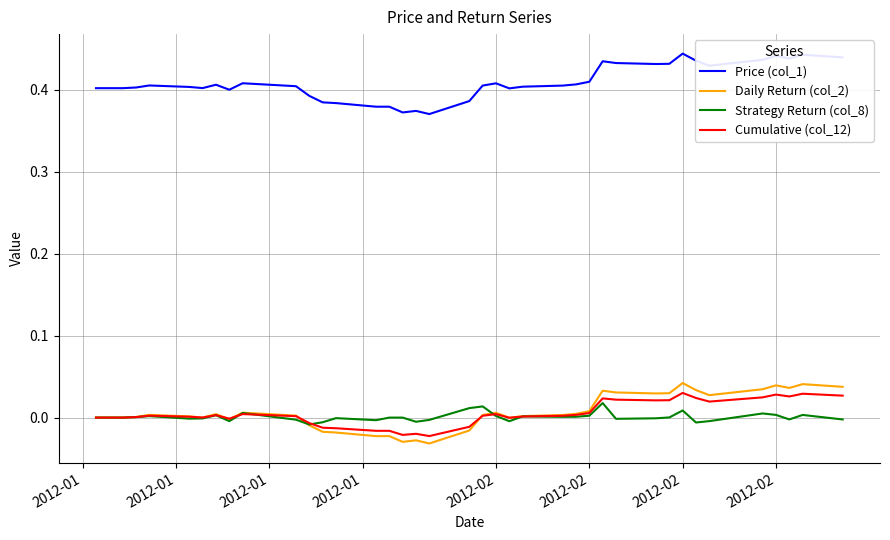

What is the difference between the maximum and minimum values in the Daily Return (col_2) series?

0.1